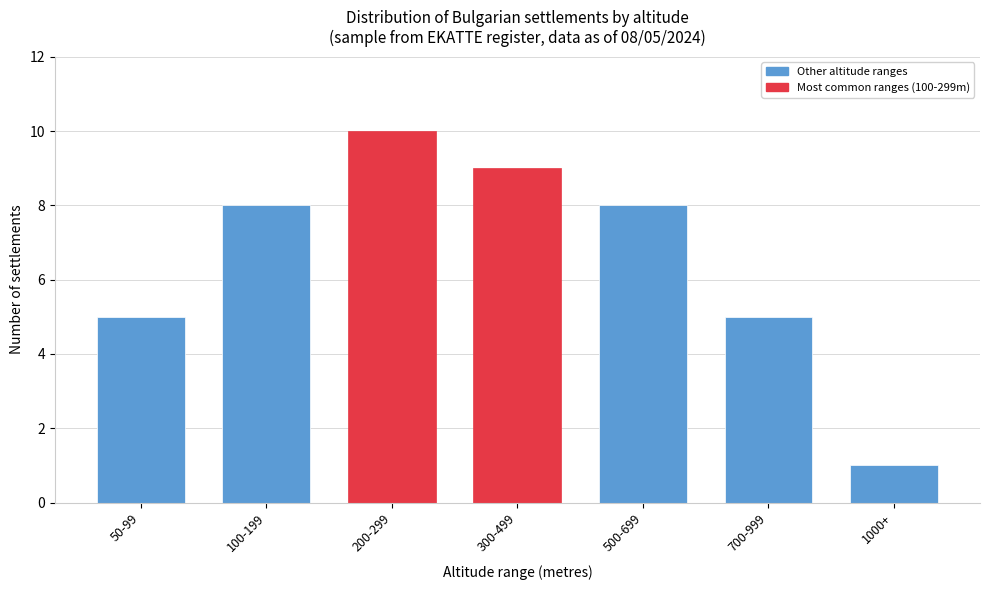

Reading left to right, what are all the values shown in this chart?

50-99=5	100-199=8	200-299=10	300-499=9	500-699=8	700-999=5	1000+=1